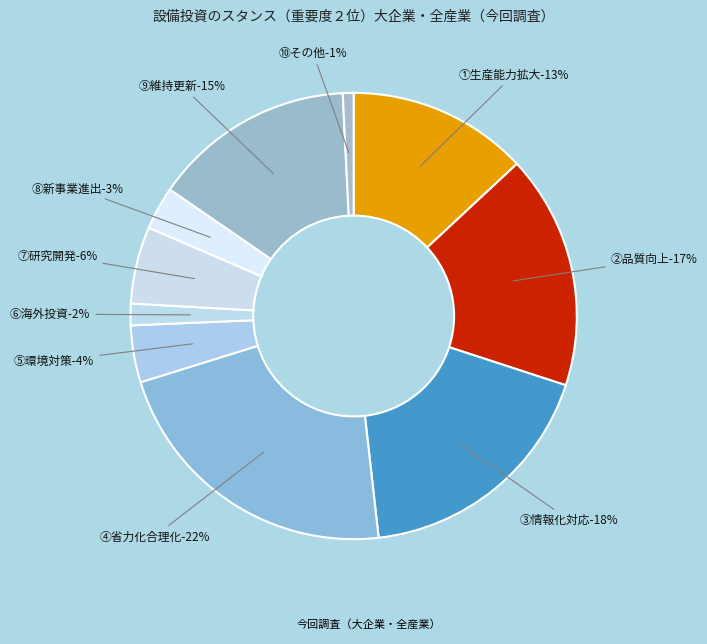

To the nearest percent, what is the difference between the ⑨維持更新 and ⑦研究開発 slice percentages?

9%